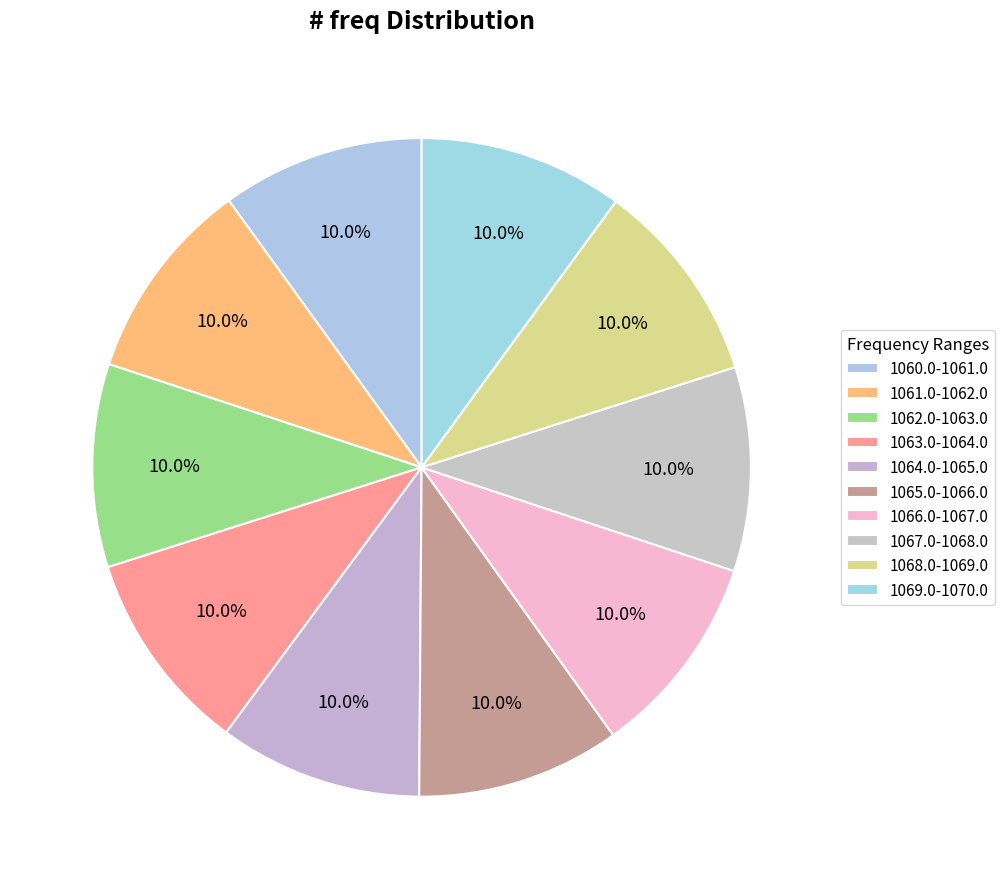

Rank the categories by value from highest to lowest.

1069.0-1070.0, 1068.0-1069.0, 1067.0-1068.0, 1066.0-1067.0, 1065.0-1066.0, 1064.0-1065.0, 1063.0-1064.0, 1062.0-1063.0, 1061.0-1062.0, 1060.0-1061.0